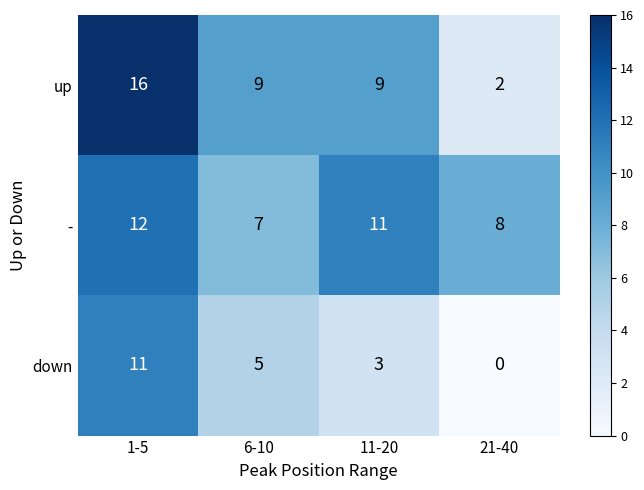

Which category has the highest value in the down series?

1-5